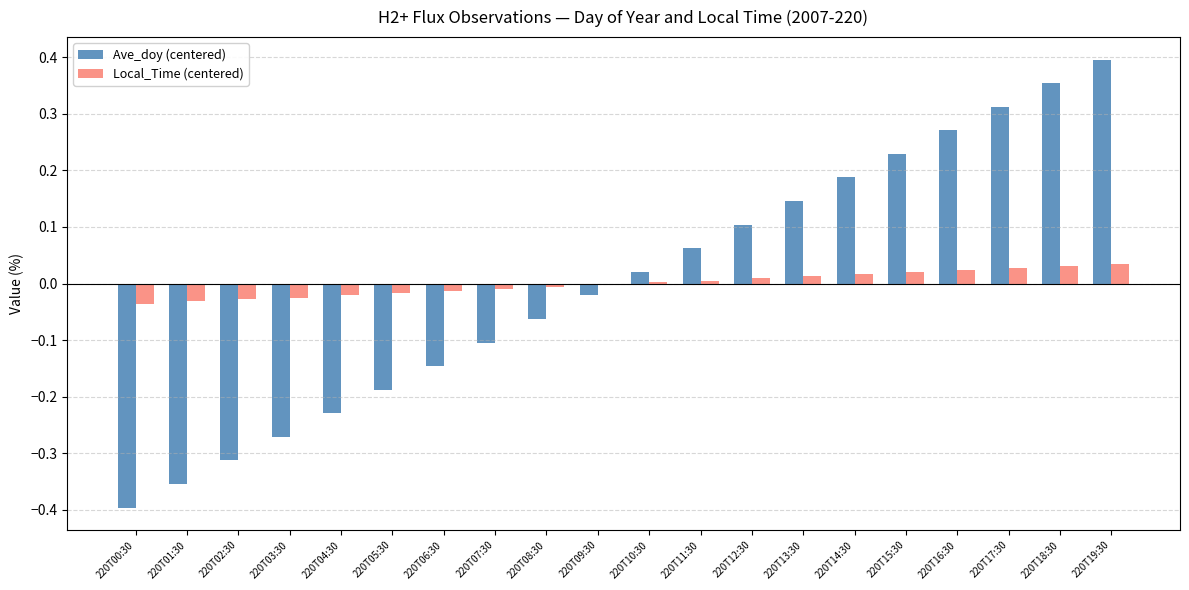

Does the chart contain stacked bars?

No